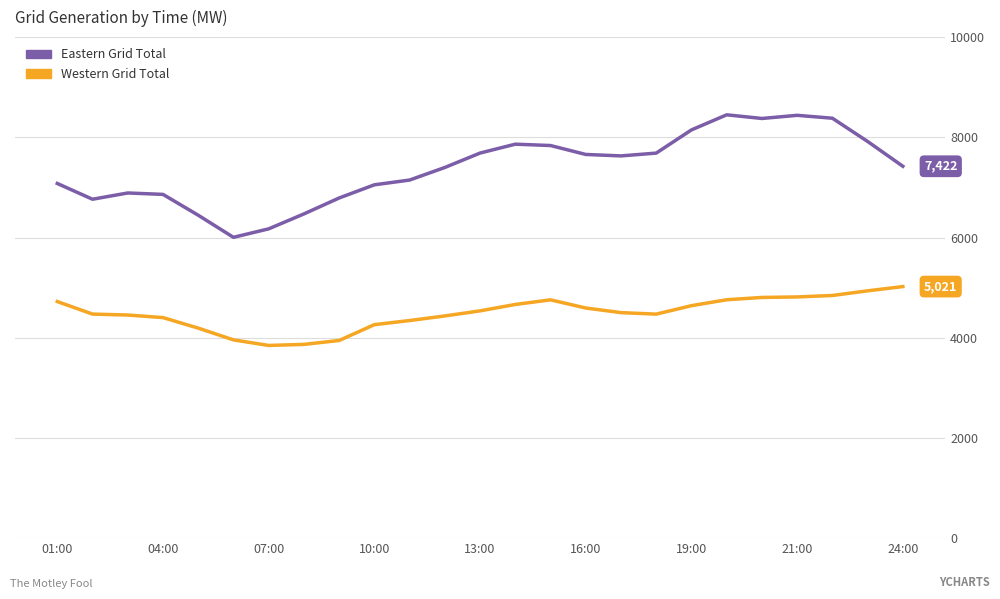

Which series has the largest total across all categories?

Eastern Grid Total